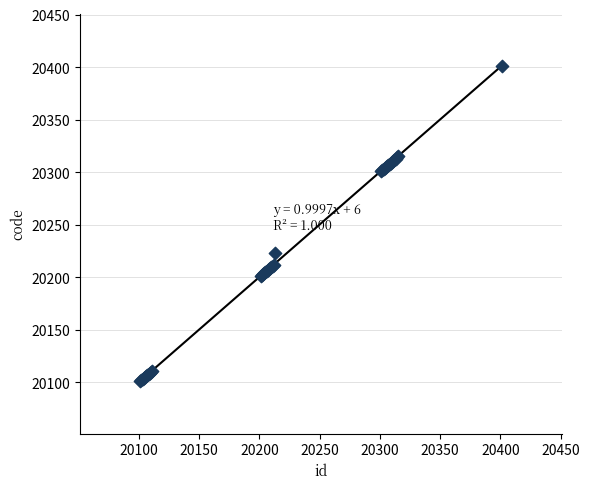

What Y value in the scatter plot is closest to 20251?

20223